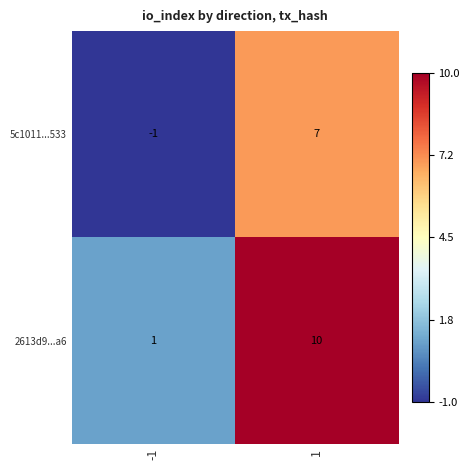

What is the difference between the 5c1011...533 values at -1 and 1?

8